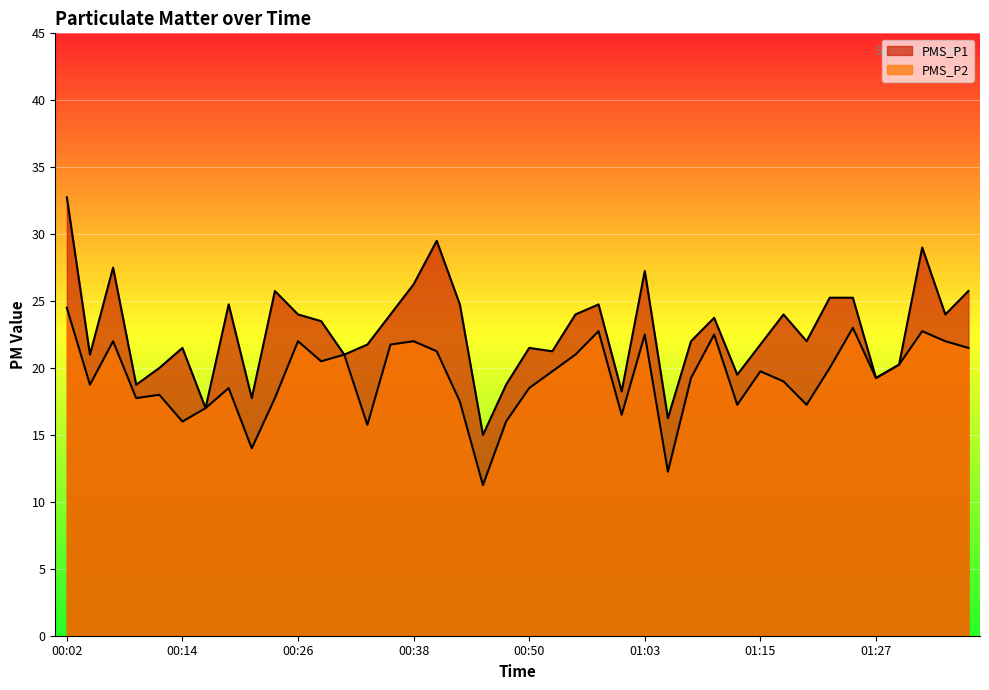

The value of PMS_P1 at 00:11 is 20.0. True or false?

True